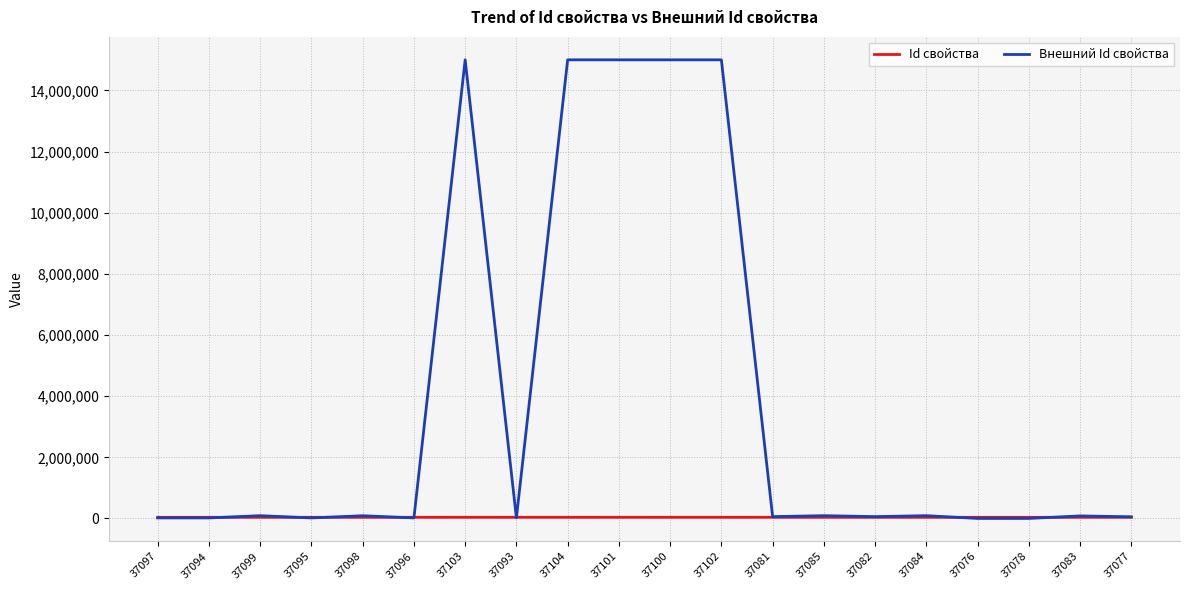

Rank the series by their average value, from lowest to highest.

Id свойства, Внешний Id свойства